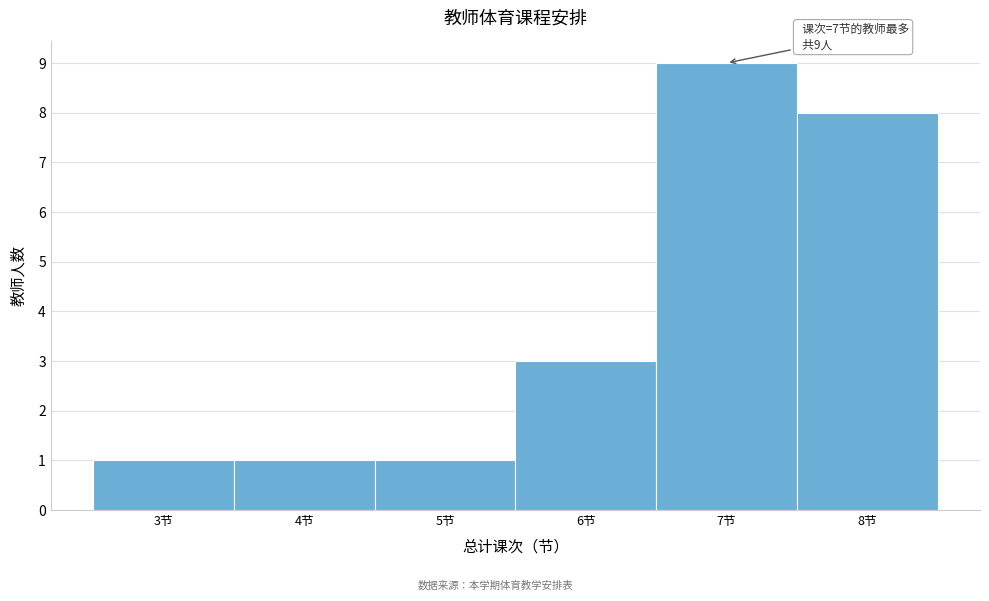

Over which range of the x-axis is the bar tallest?

6.5 to 7.5